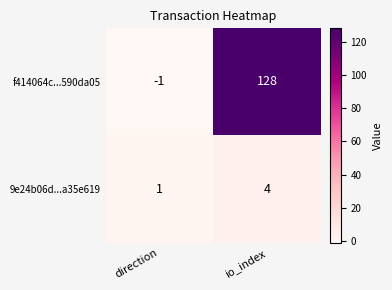

What is the maximum value for 9e24b06d...a35e619?

4